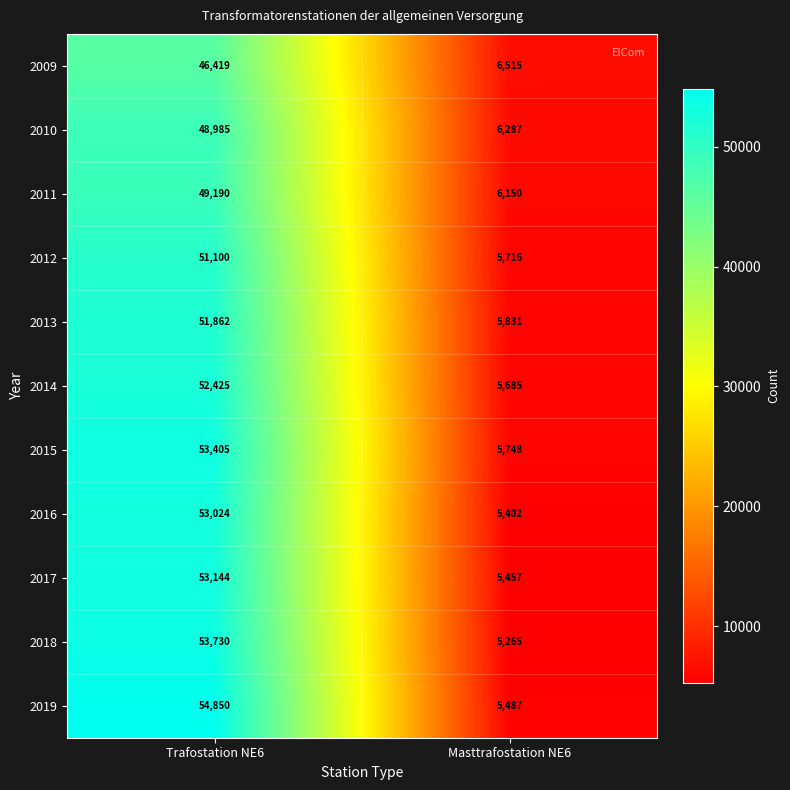

What is the difference between the highest and lowest values at Trafostation NE6?

8431